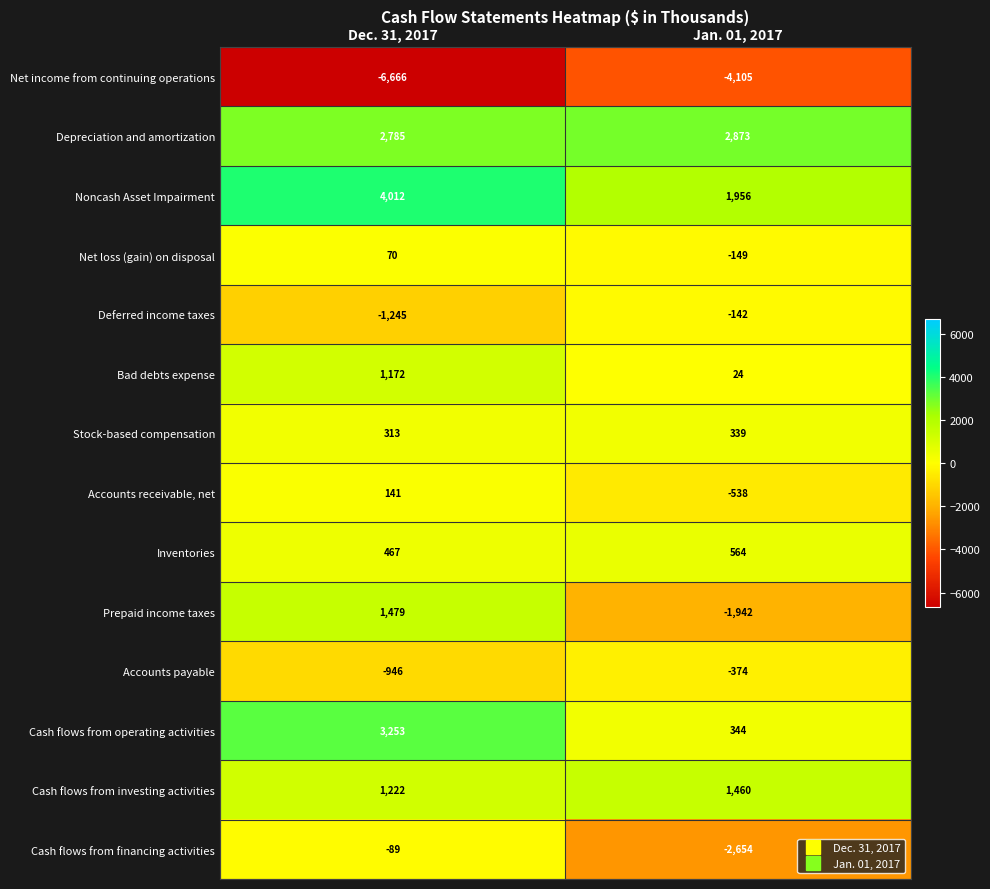

Which series has the largest range (max minus min)?

Prepaid income taxes